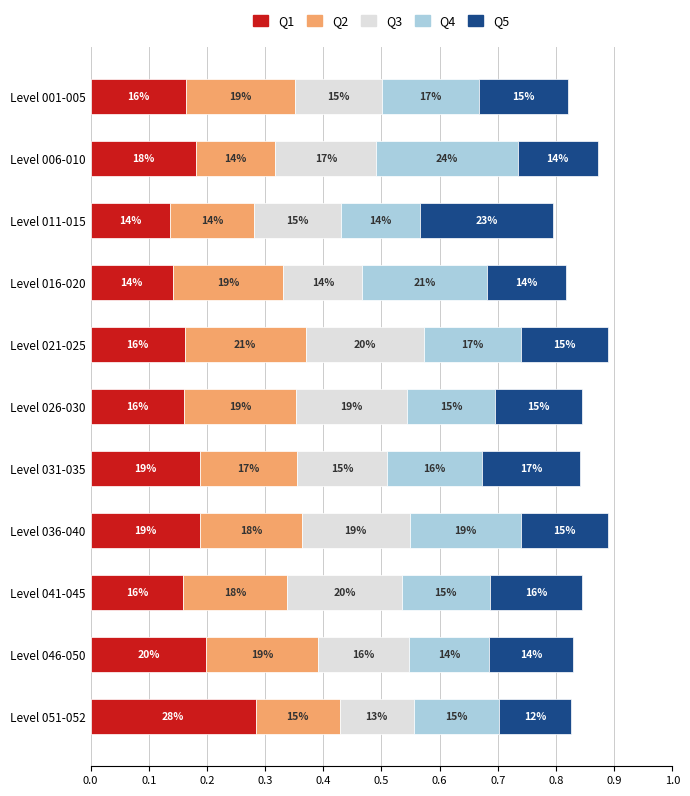

Count the number of categories in the chart.

11